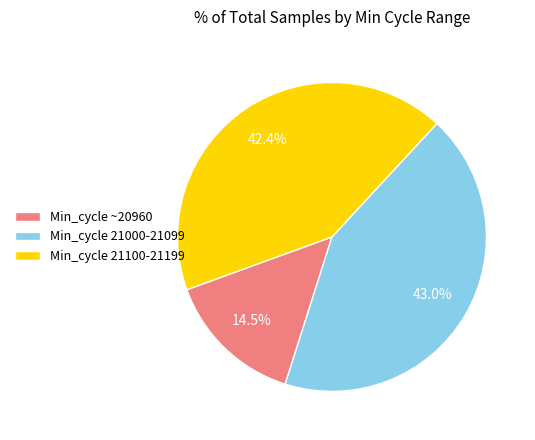

How many slices are in this pie chart?

3